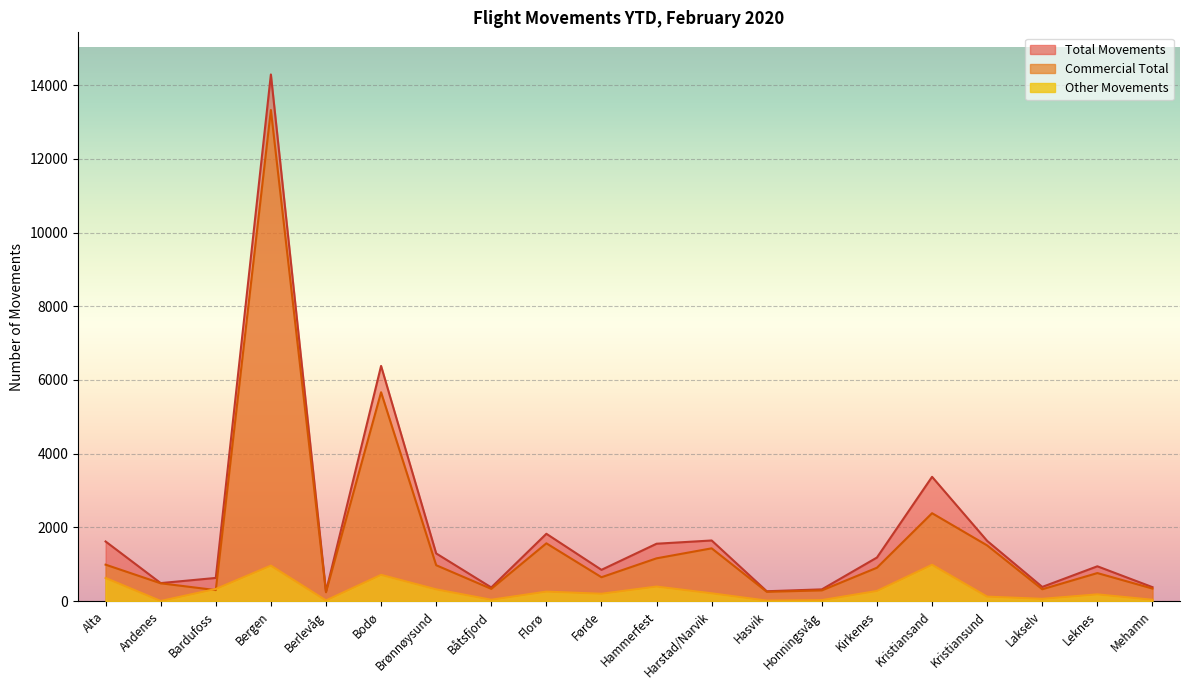

What is the difference between the Commercial Total values at Lakselv and Brønnøysund?

652